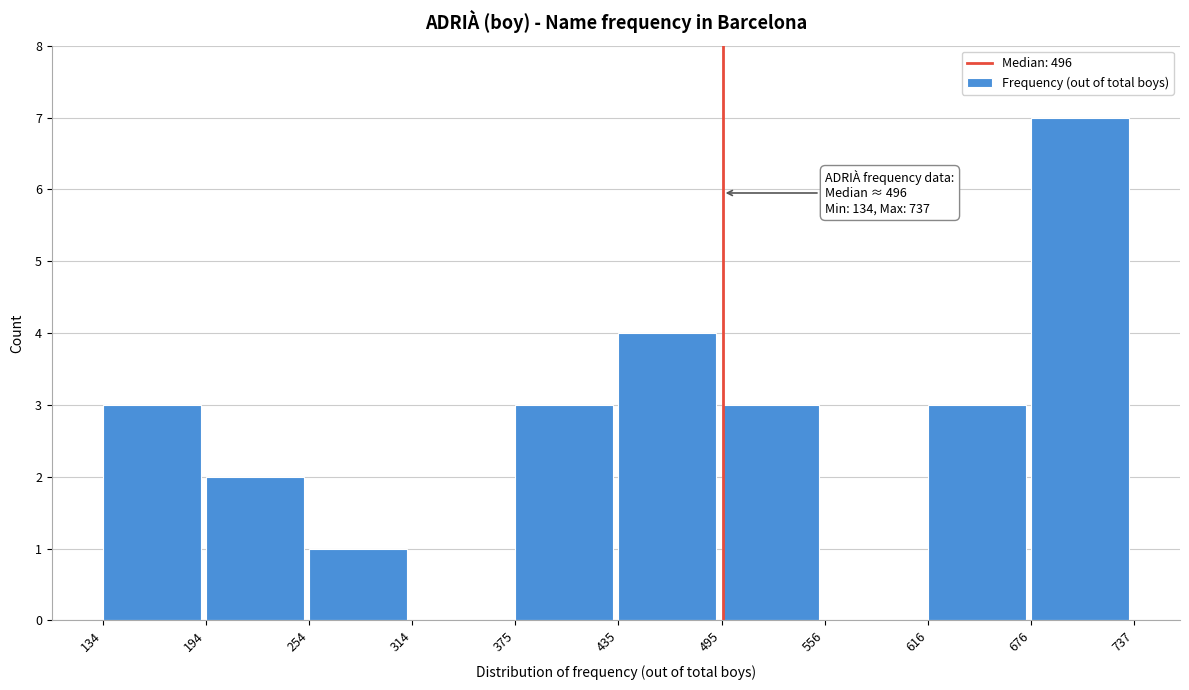

Over which range of the x-axis is the bar tallest?

676 to 737